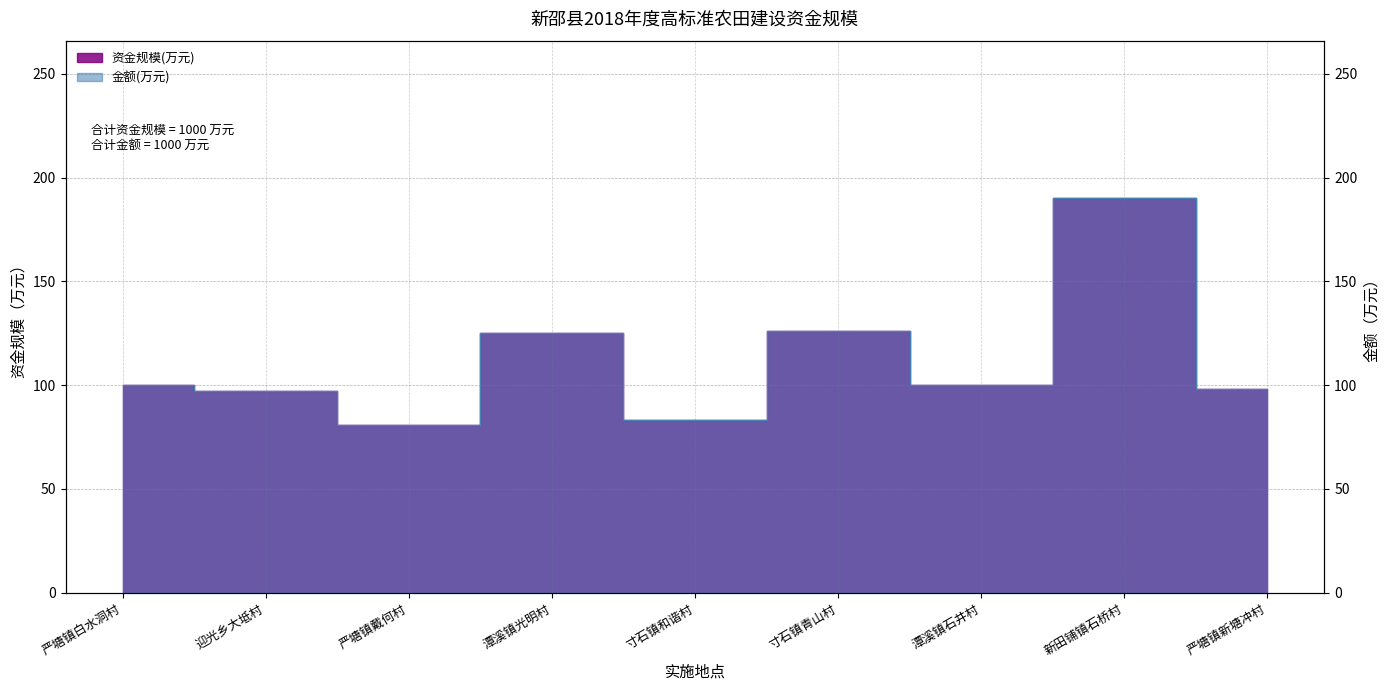

Which series has the widest spread of values?

资金规模(万元)